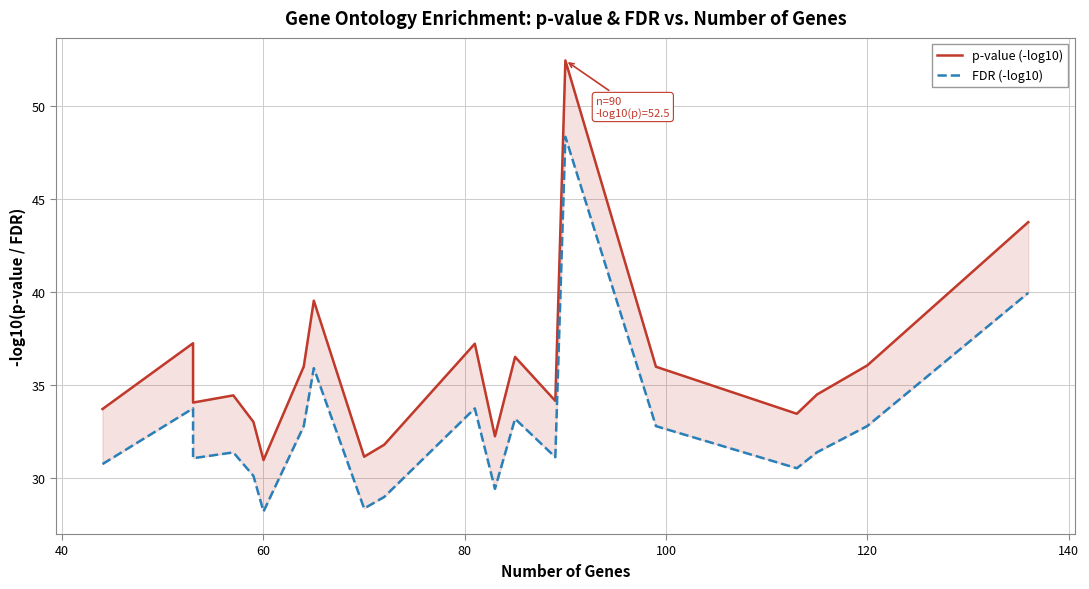

In p-value (-log10), how many points are higher than both neighbors (excluding endpoints)?

6